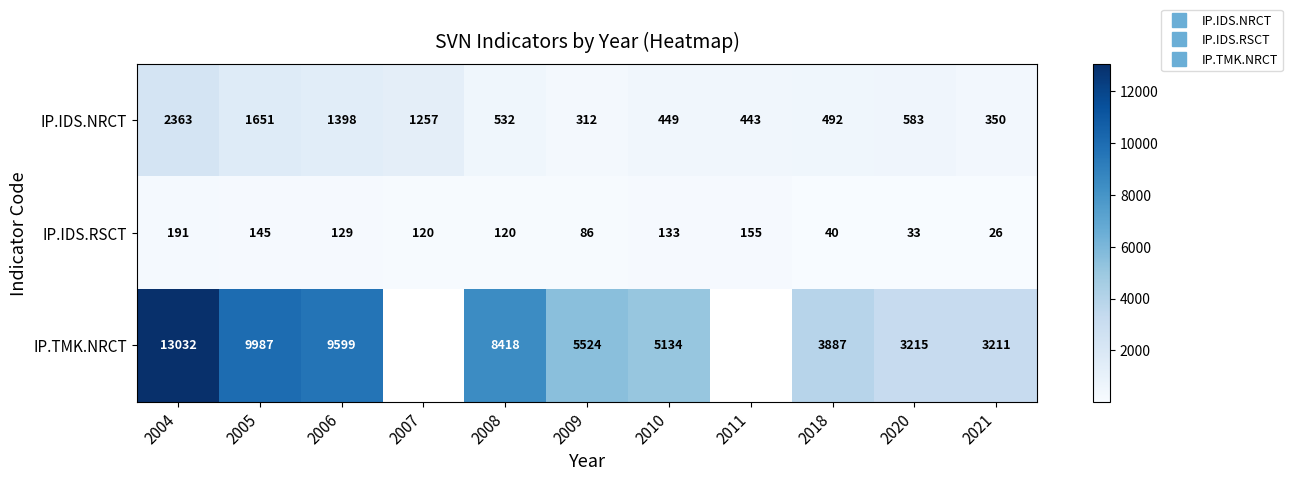

Is it true that IP.IDS.RSCT equals 26.0 at 2021?

True